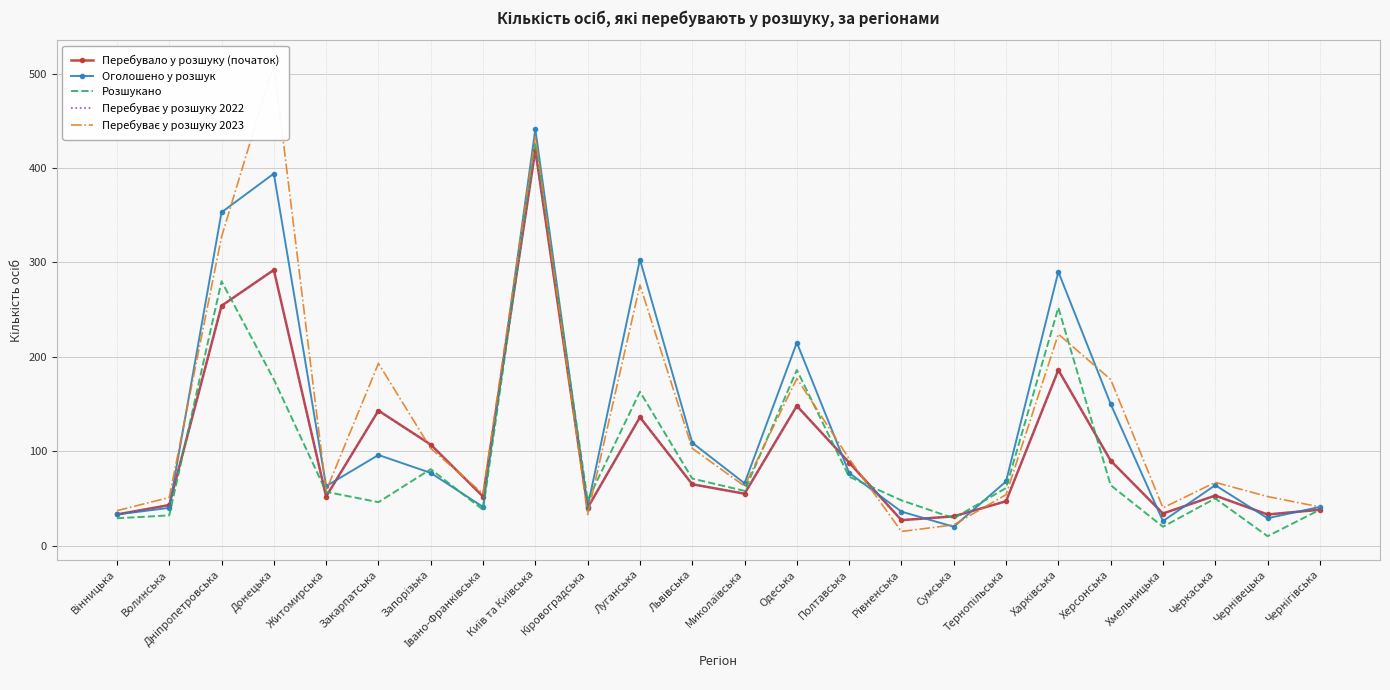

How many series are shown in this chart?

5